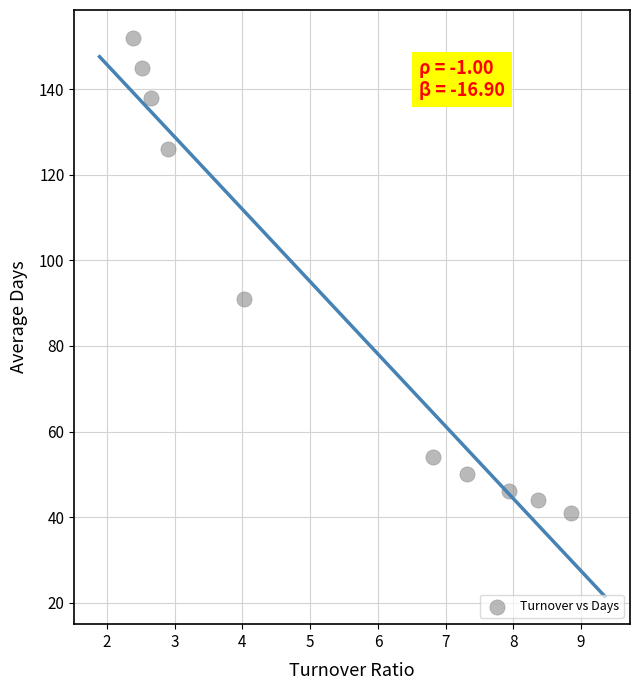

What is the average Y value?

89